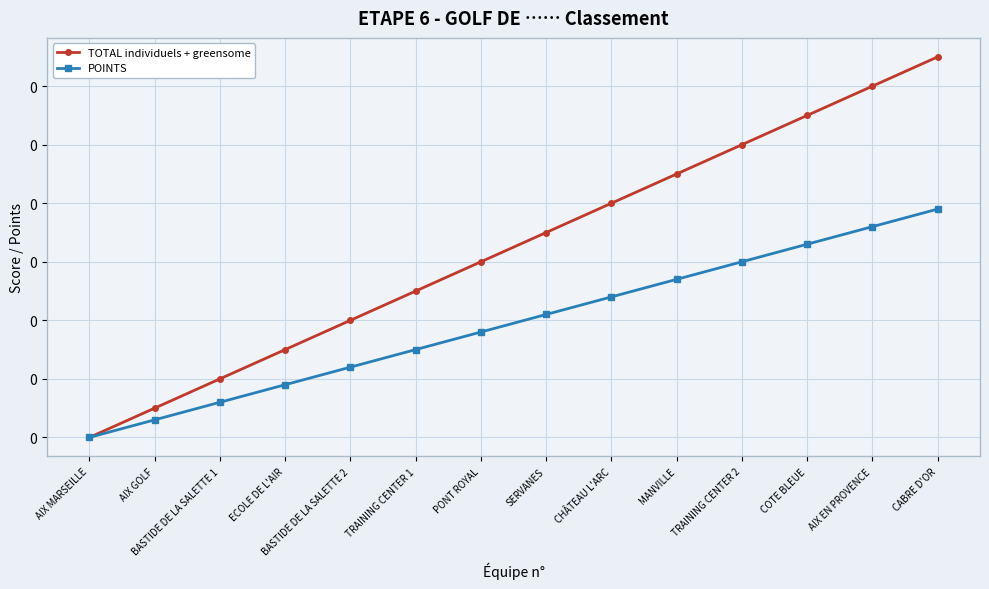

List the series in order of their overall mean, highest first.

TOTAL individuels + greensome, POINTS